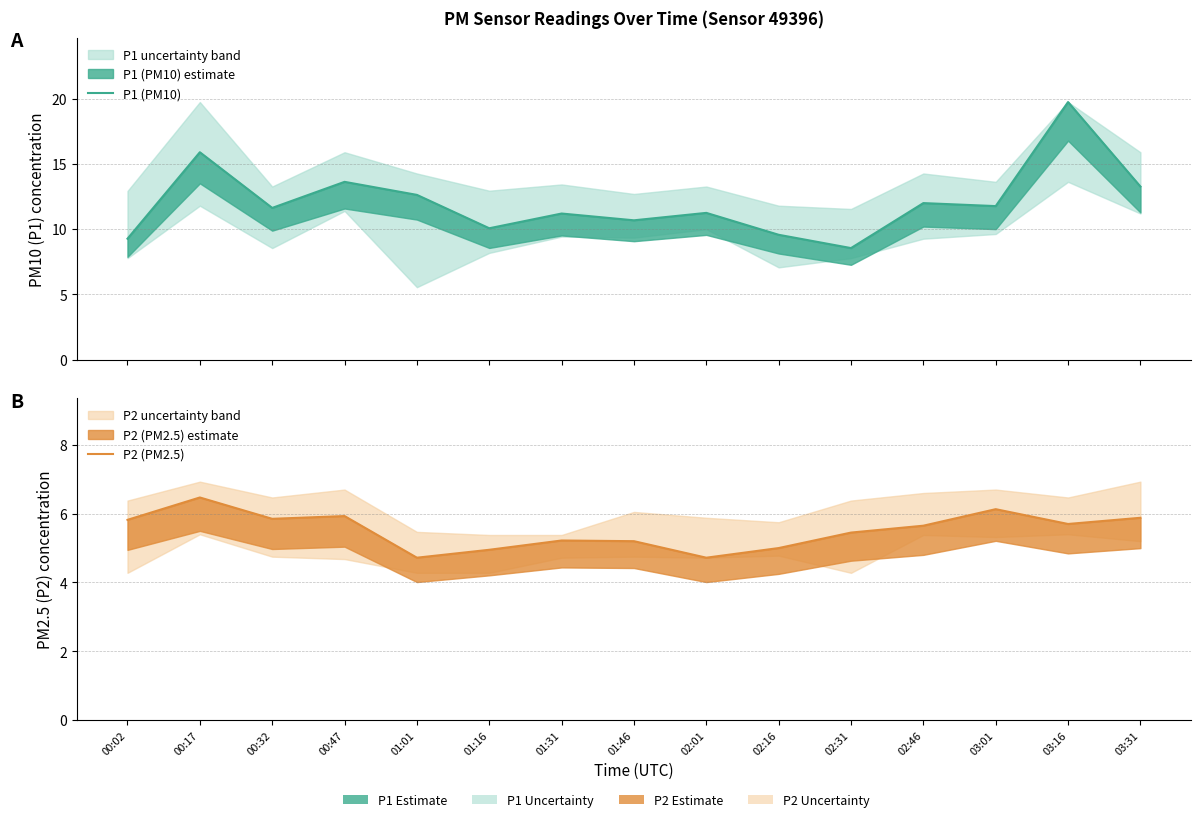

What is the spread (max minus min) of values at 02:01?

6.5